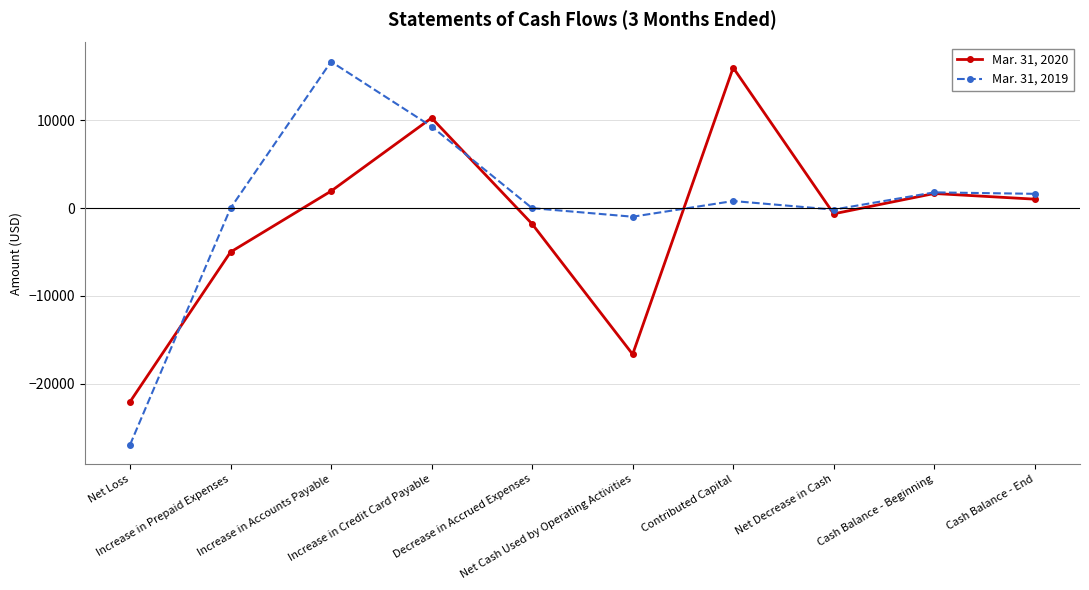

List the series in order of their peak value, highest first.

Mar. 31, 2019, Mar. 31, 2020